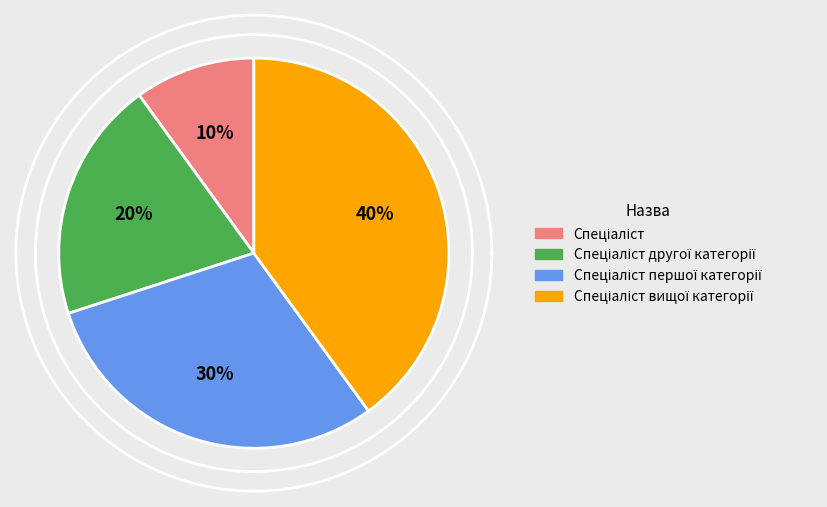

Which slice is the smallest?

Спеціаліст